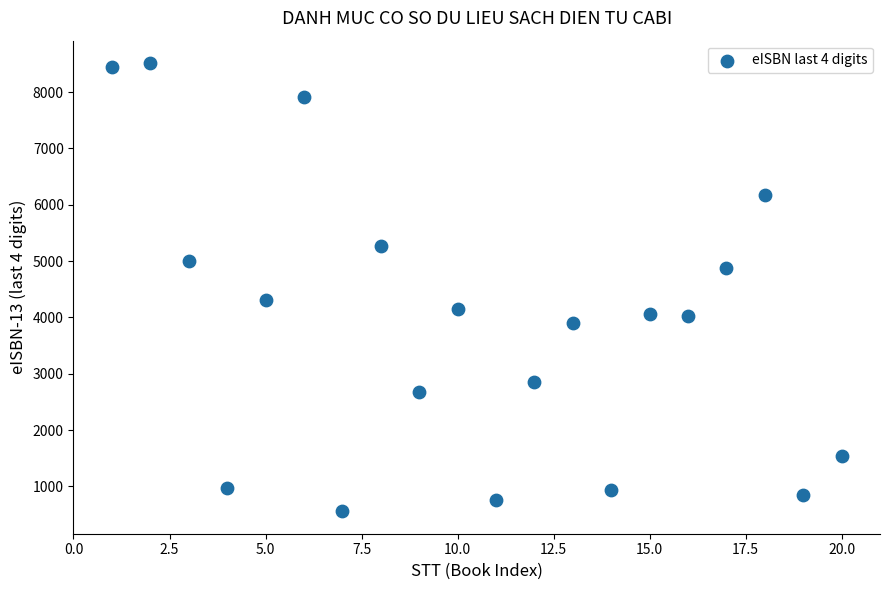

What is the range of Y values (max minus min)?

7955